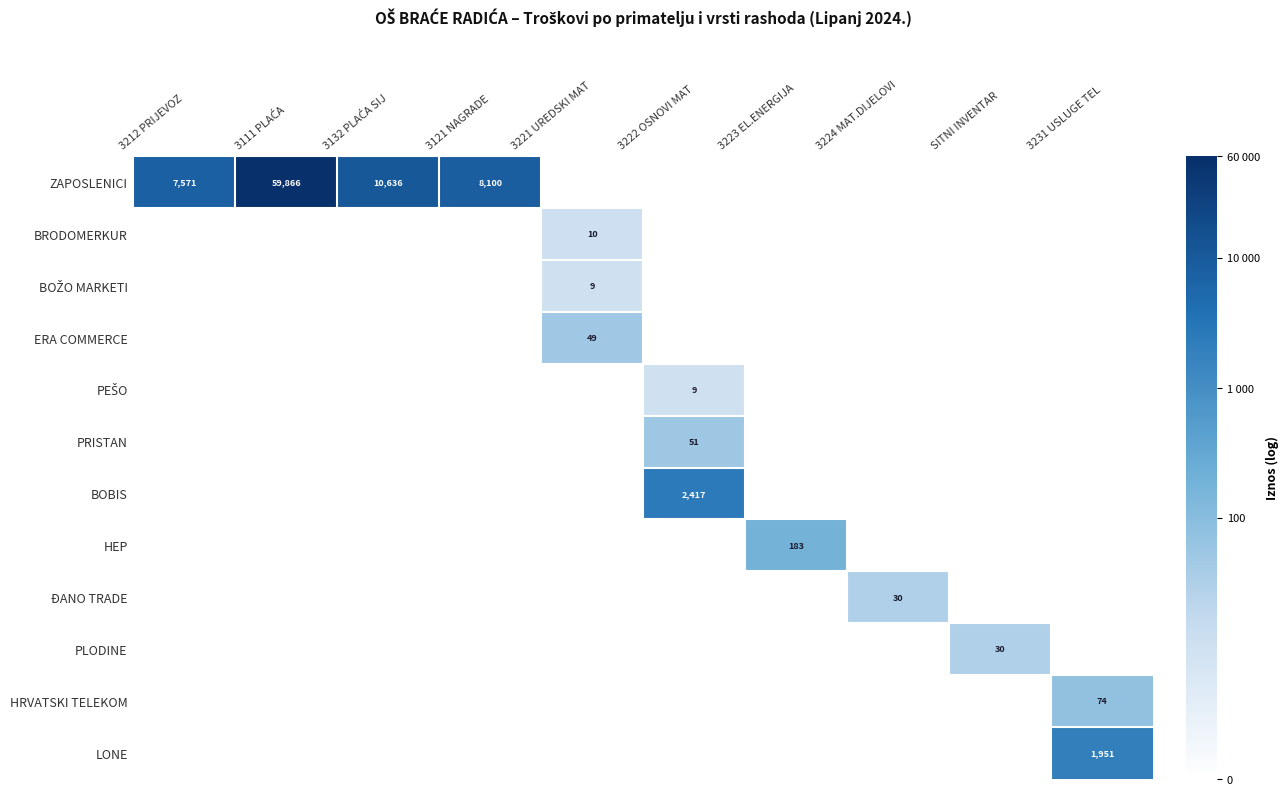

How many data points in BOŽO MARKETI are above 0?

1